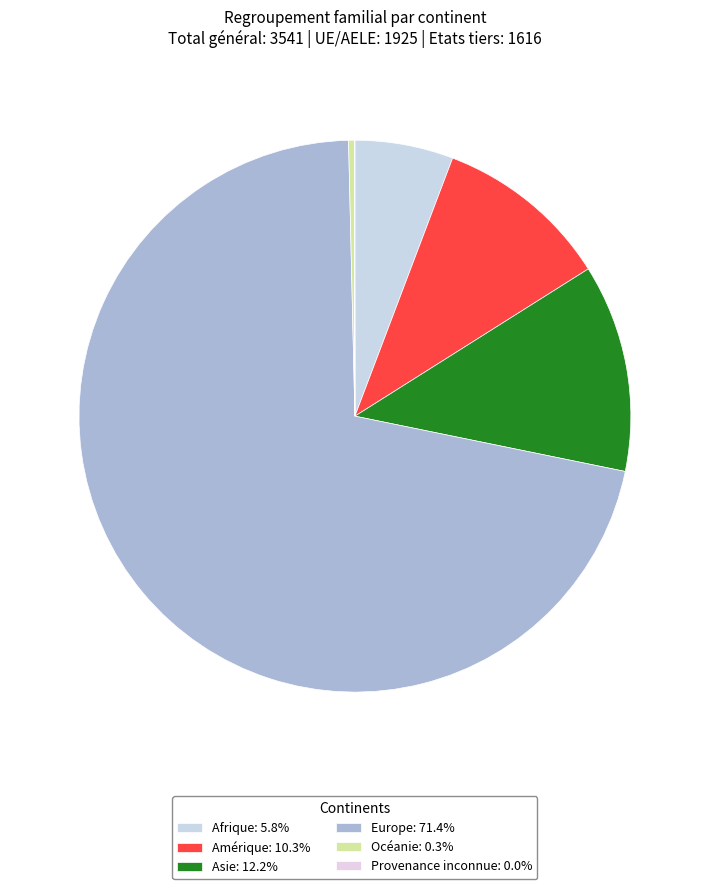

To the nearest percent, what is the average slice percentage?

17%